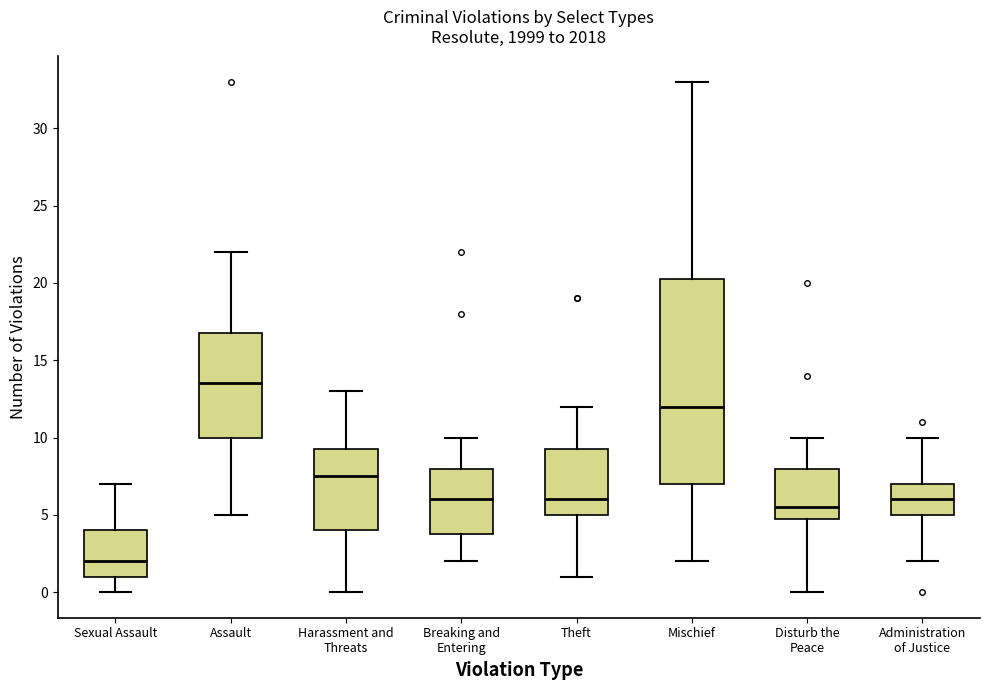

Which box is the tallest, from its lower edge to its upper edge?

Mischief